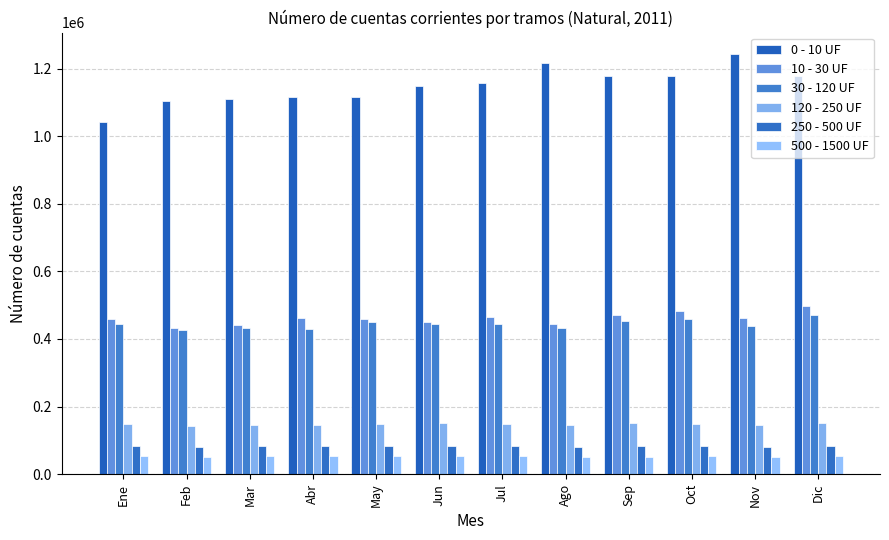

How many categories are shown in the chart?

12